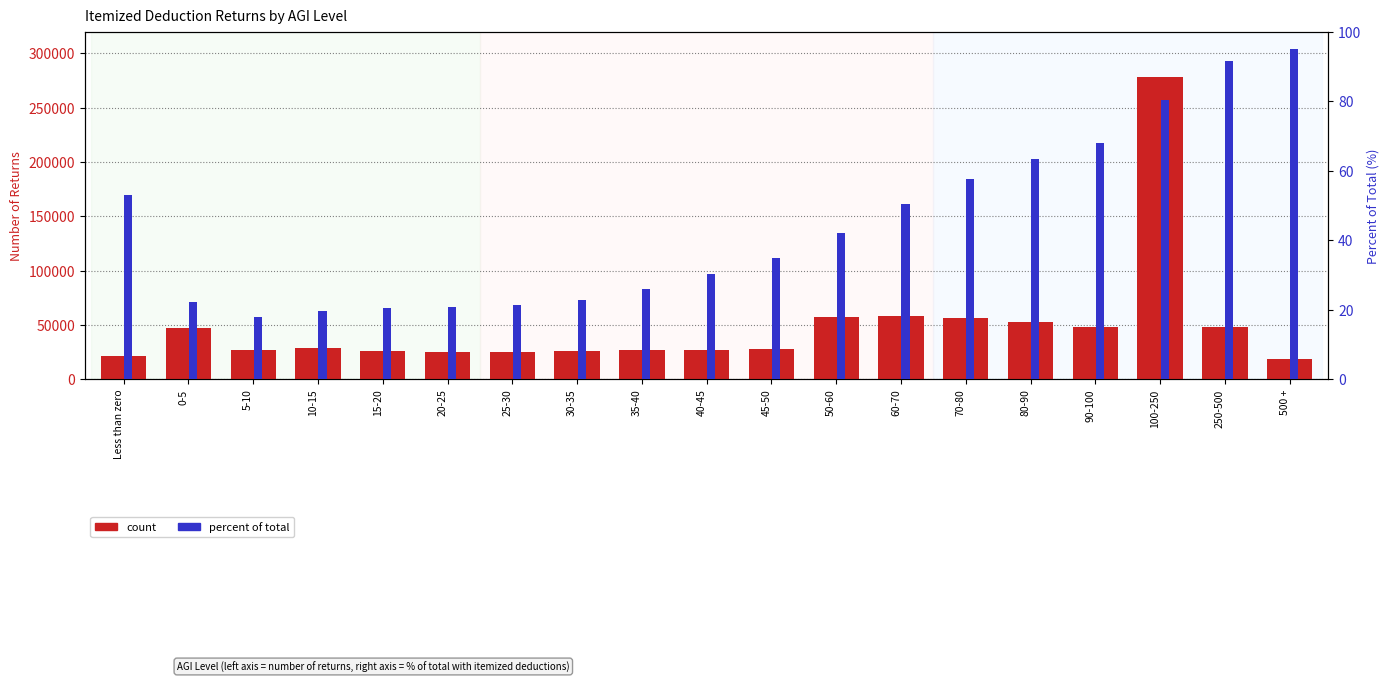

Which series has the largest total across all categories?

count